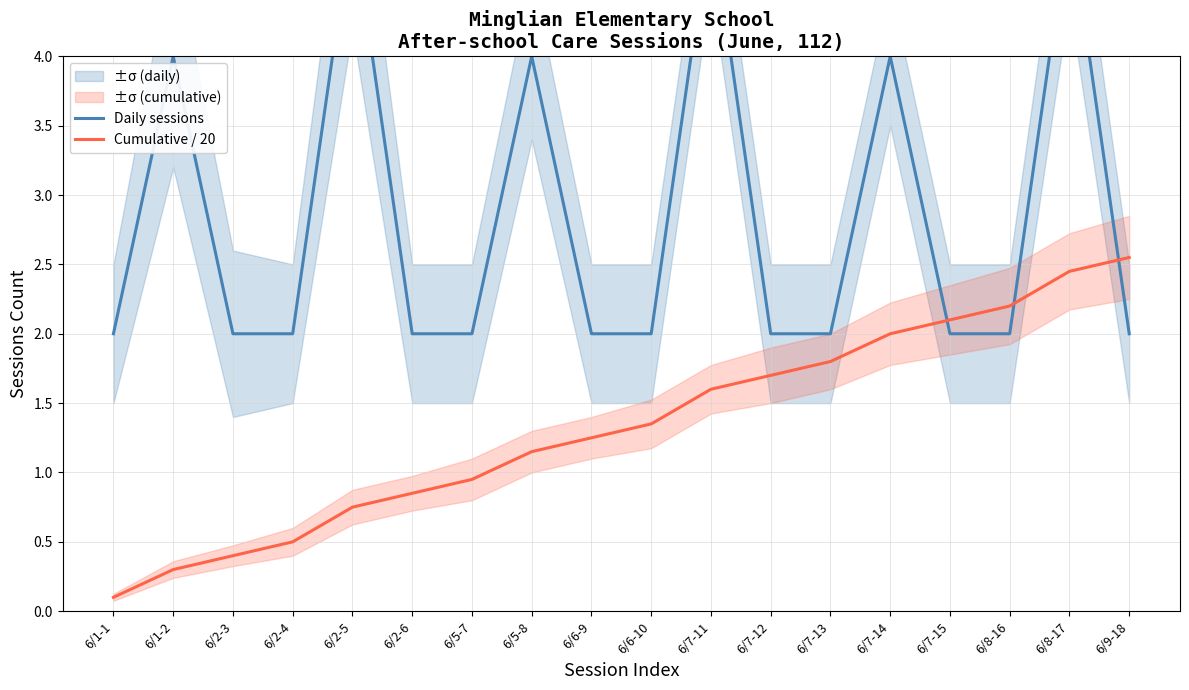

What is the value of the Daily sessions point at the 1st from the left?

2.0